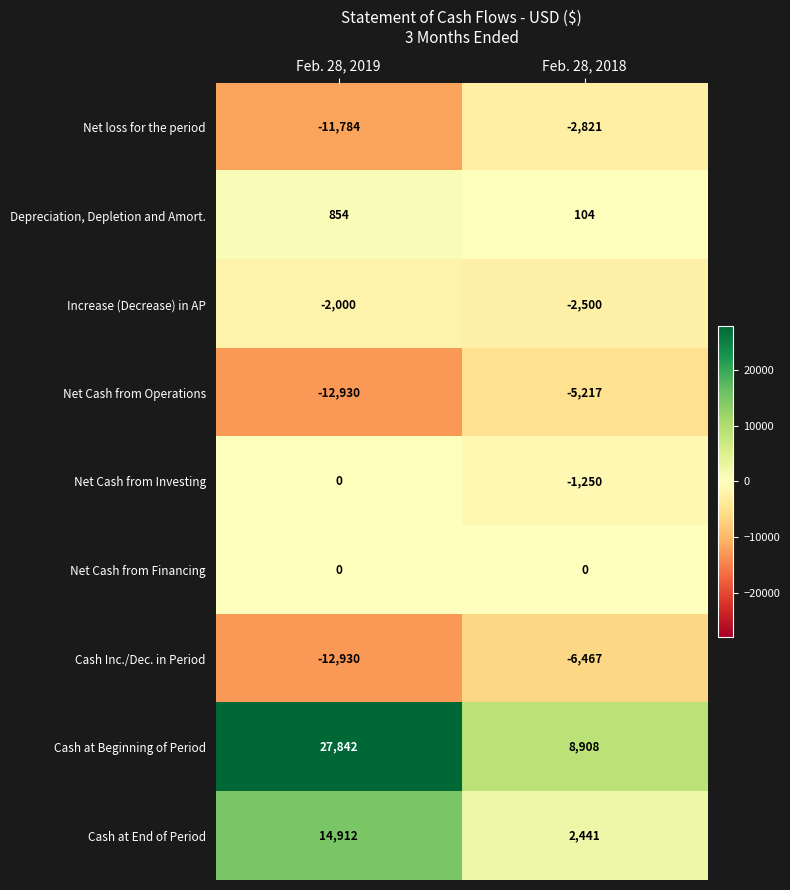

Reading right to left, transcribe all the data shown in this chart.

Net loss for the period: -2821	-11784
Depreciation, Depletion and Amort.: 104	854
Increase (Decrease) in AP: -2500	-2000
Net Cash from Operations: -5217	-12930
Net Cash from Investing: -1250	0
Net Cash from Financing: 0	0
Cash Inc./Dec. in Period: -6467	-12930
Cash at Beginning of Period: 8908	27842
Cash at End of Period: 2441	14912